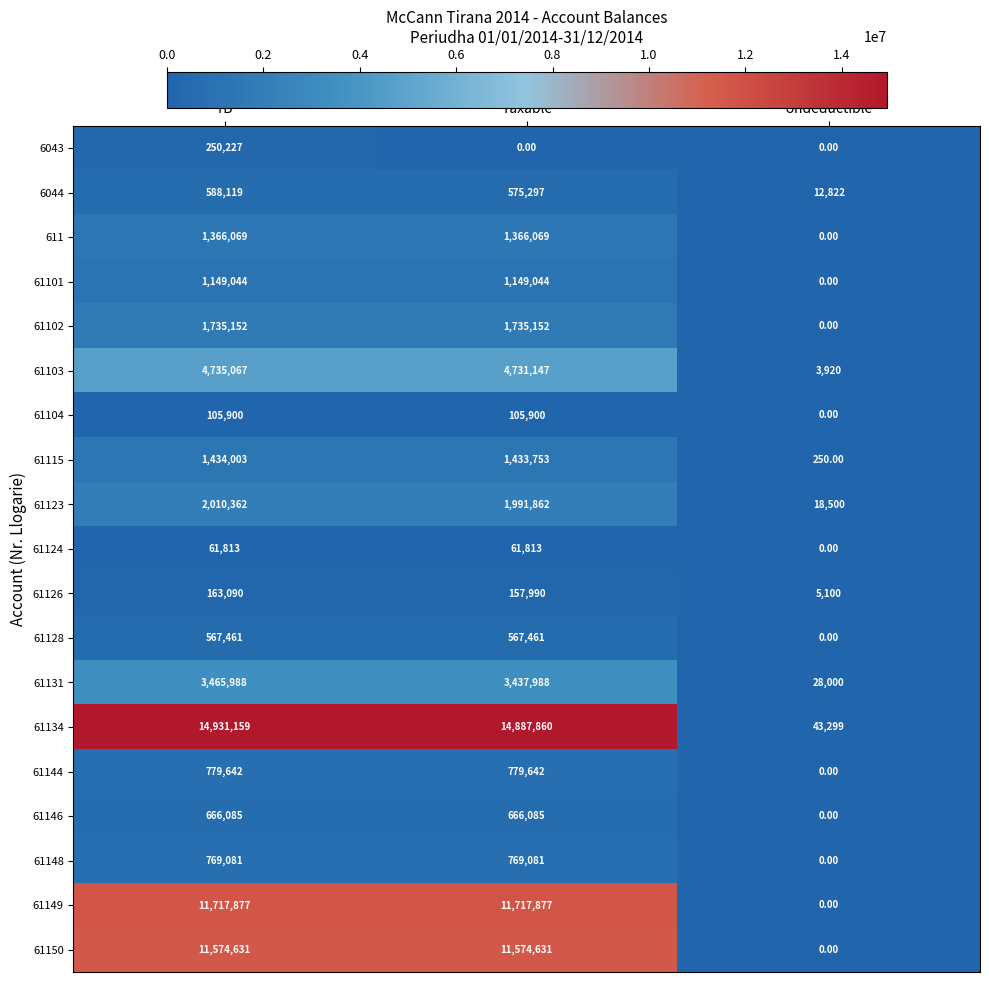

Which series has the largest total across all categories?

61134